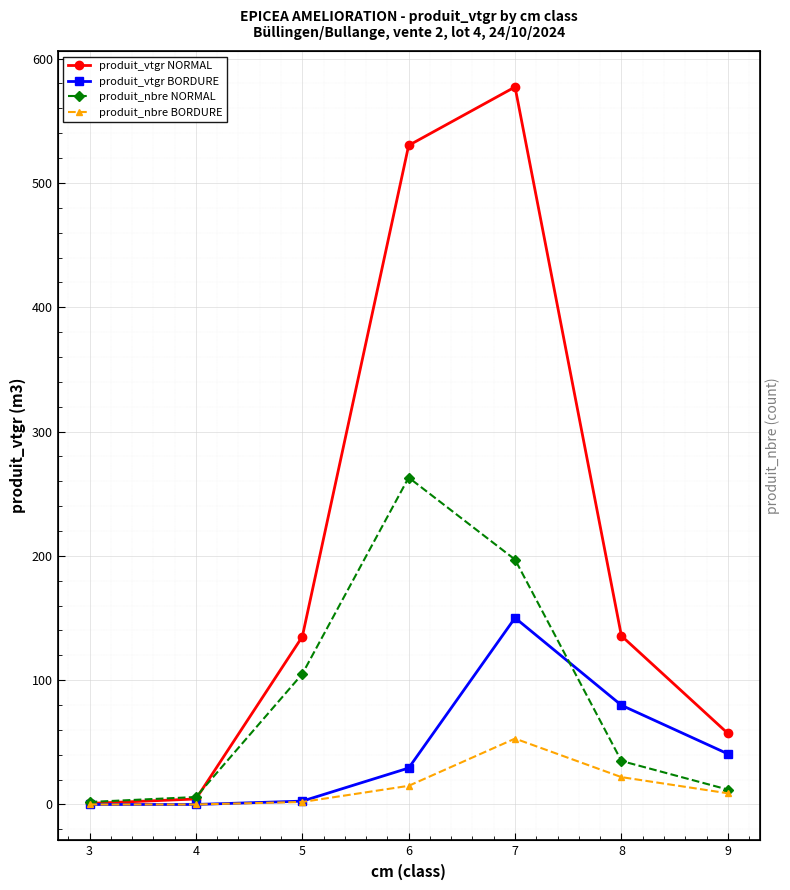

Count the number of data series in this chart.

4